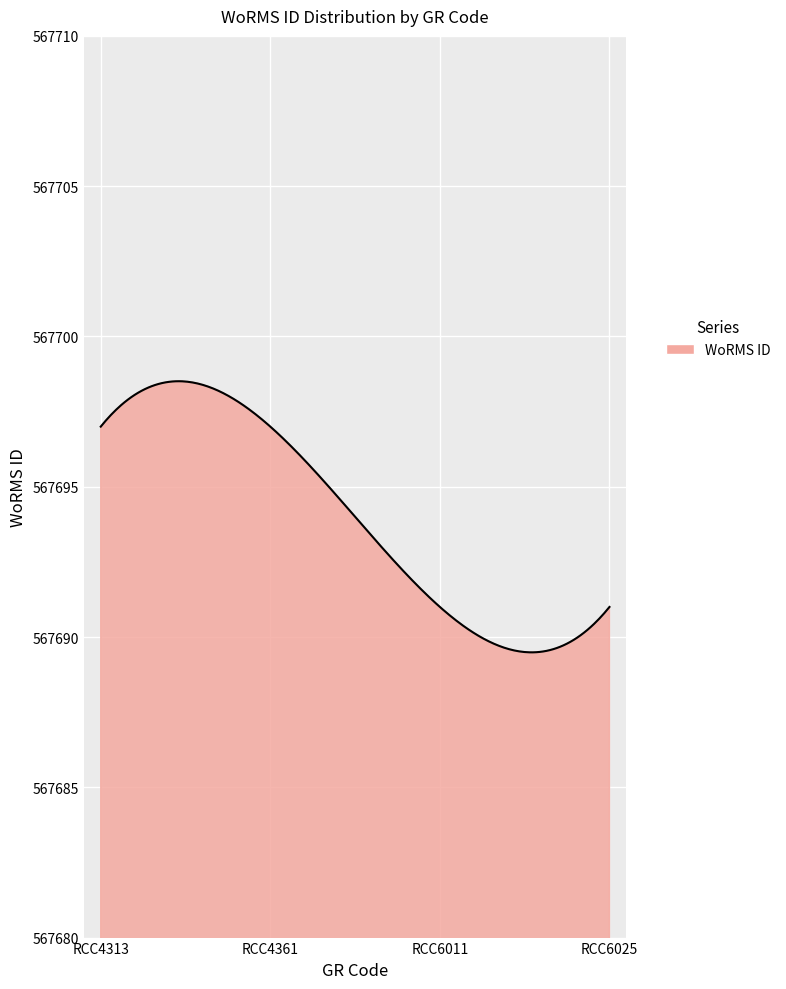

How many lines are shown in the chart?

1